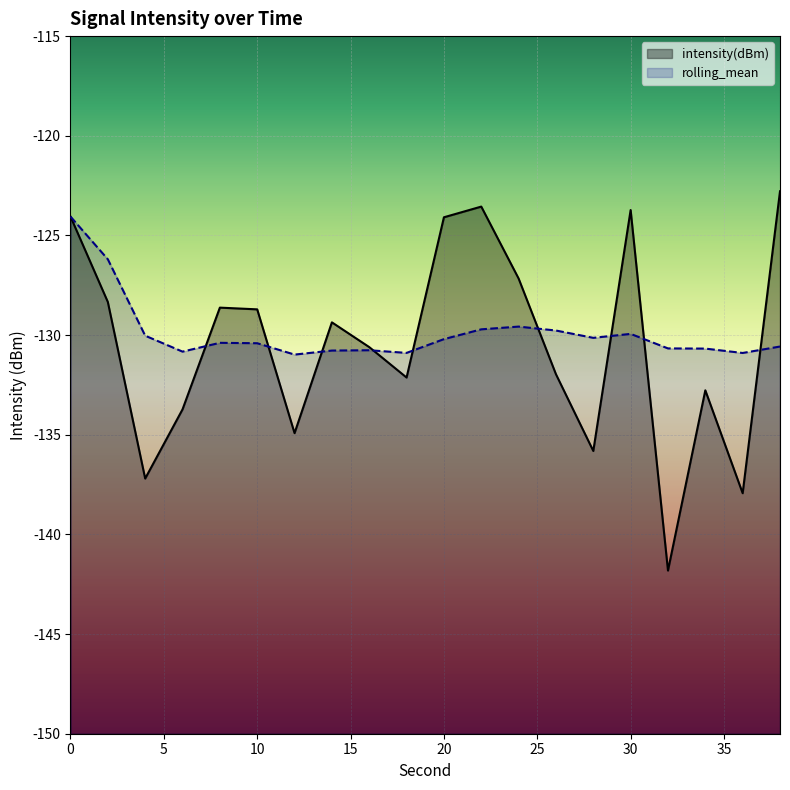

List the series in order of their peak value, lowest first.

rolling_mean, intensity(dBm)